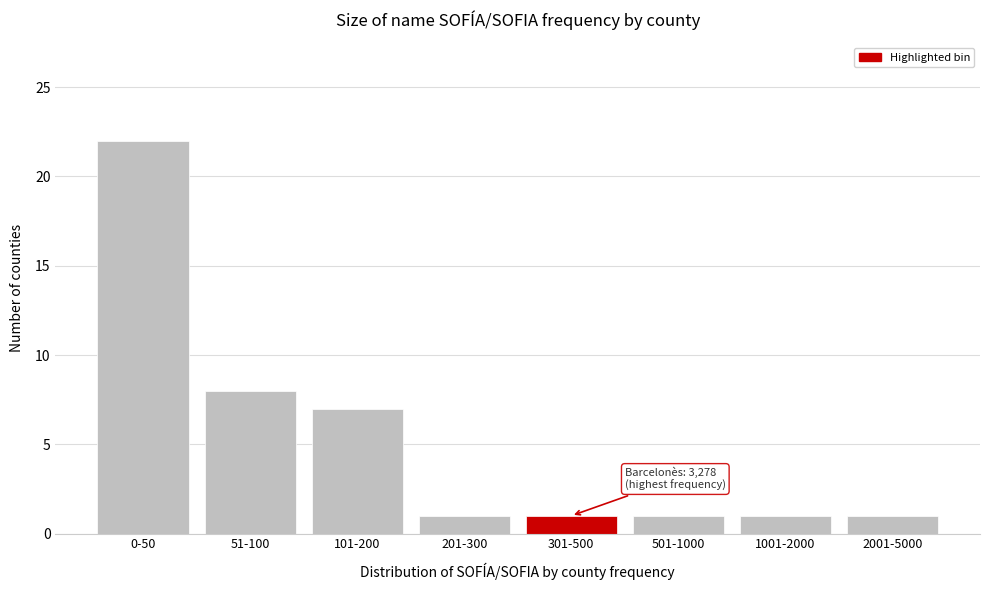

Reading left to right, transcribe all the data shown in this chart.

0-50=22	51-100=8	101-200=7	201-300=1	301-500=1	501-1000=1	1001-2000=1	2001-5000=1